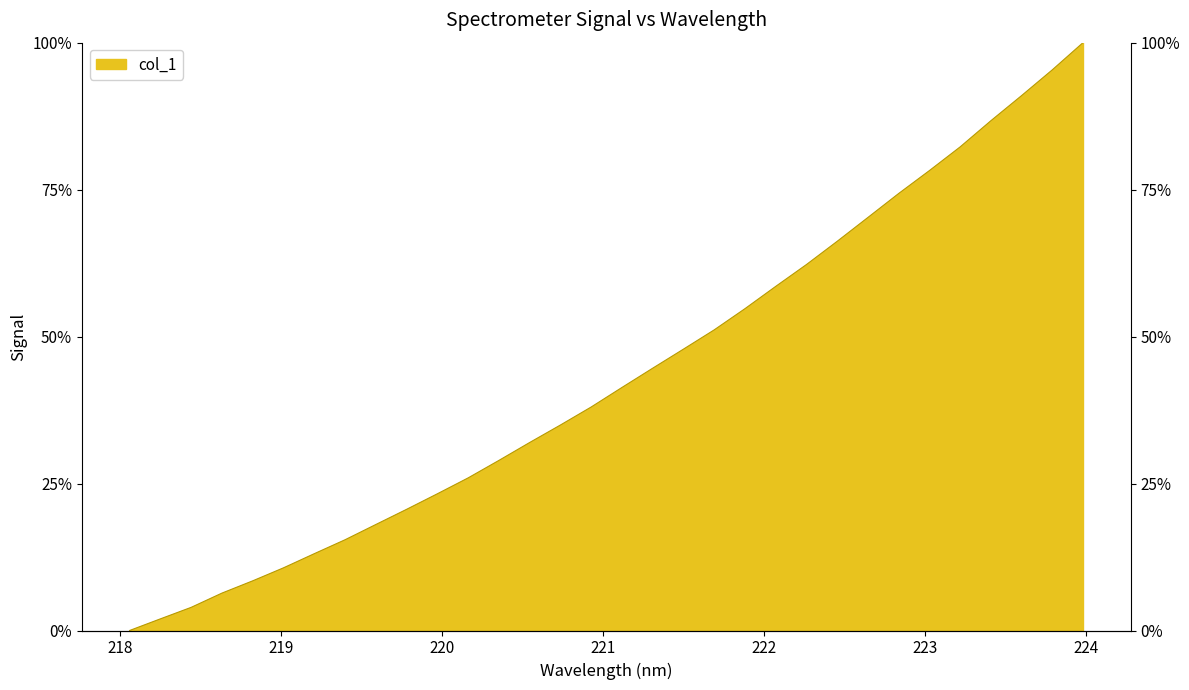

What is the label of the 22nd point from the left?

222.0721